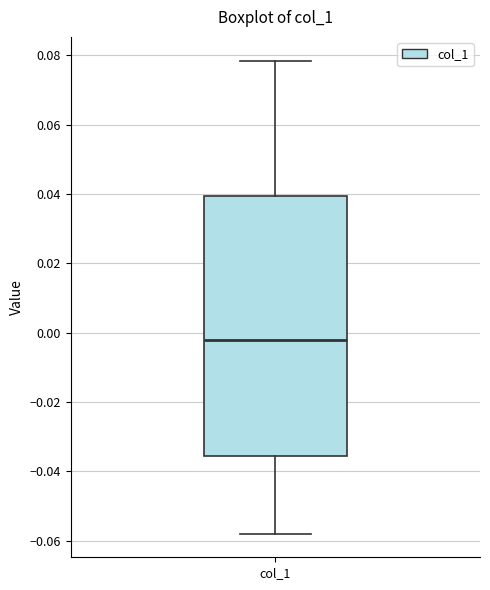

Read this box plot against the y-axis: the position of the median line, the range covered by the box, and the ends of both whiskers. The values are not printed on the chart, so give them approximately, as read against the axis.

median -0.002, box -0.036 to 0.040, whiskers -0.058 to 0.078